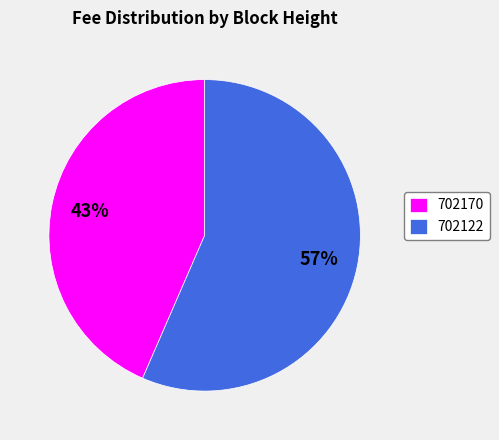

Is there any slice that represents more than half of the pie?

Yes